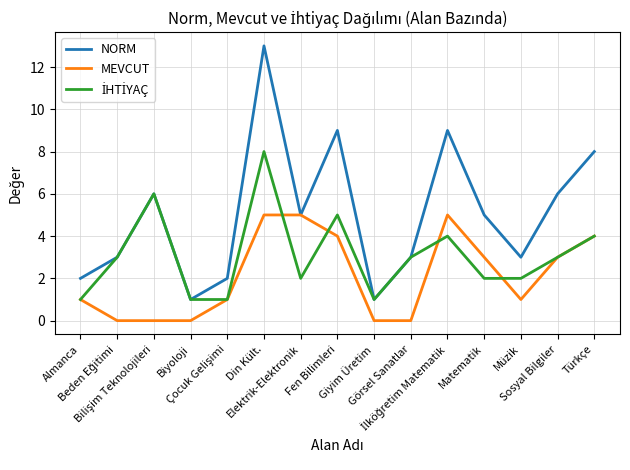

Count the number of categories in the chart.

15